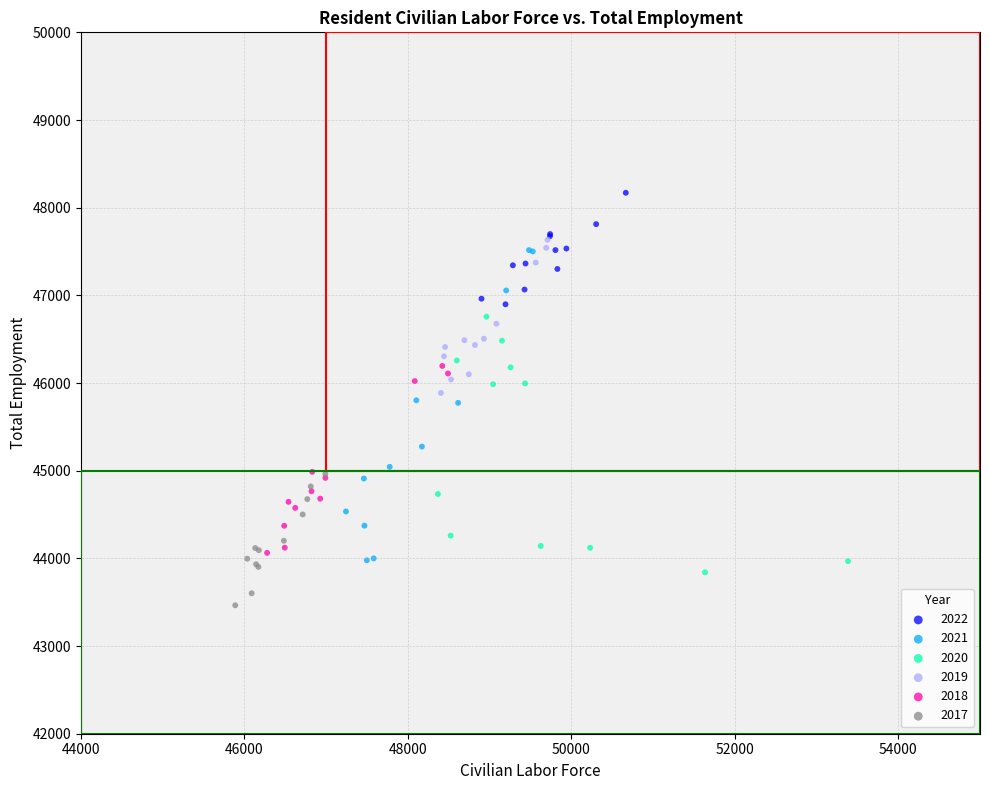

What are all the series names shown in the legend?

2022, 2021, 2020, 2019, 2018, 2017